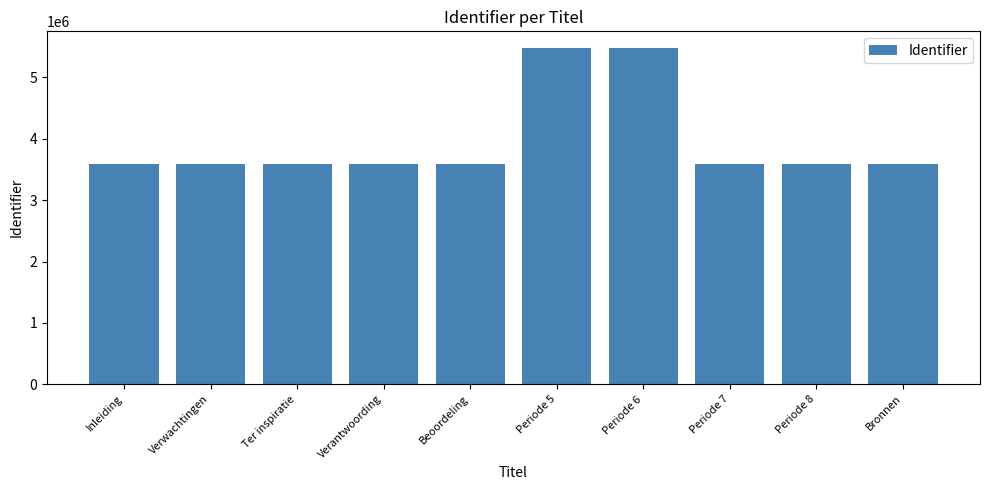

What is the label of the 3rd bar from the left?

Ter inspiratie